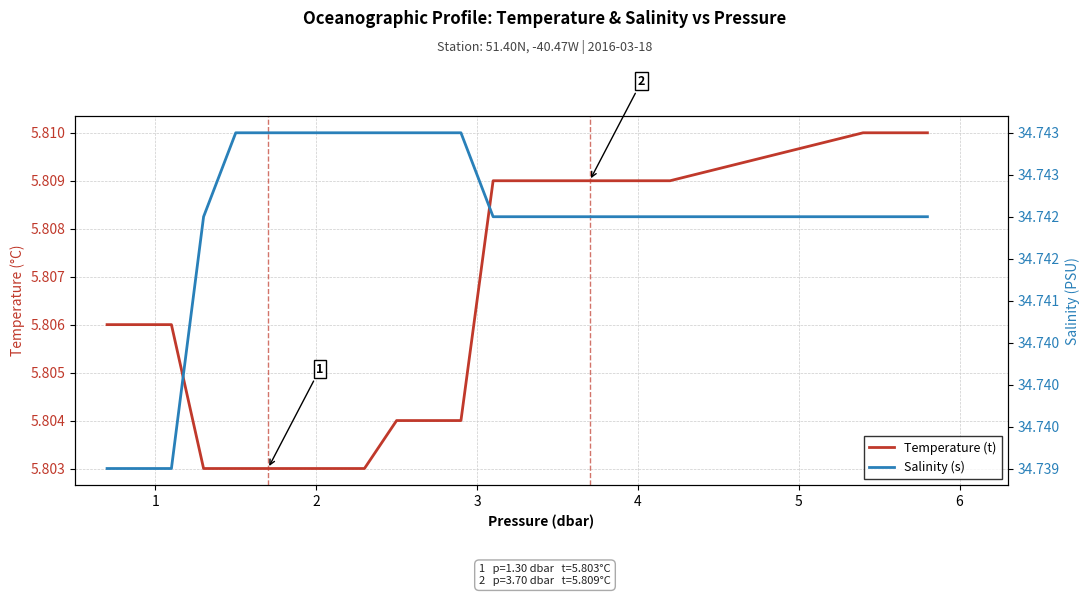

True or false: Temperature (t) and Salinity (s) cross at least once.

False